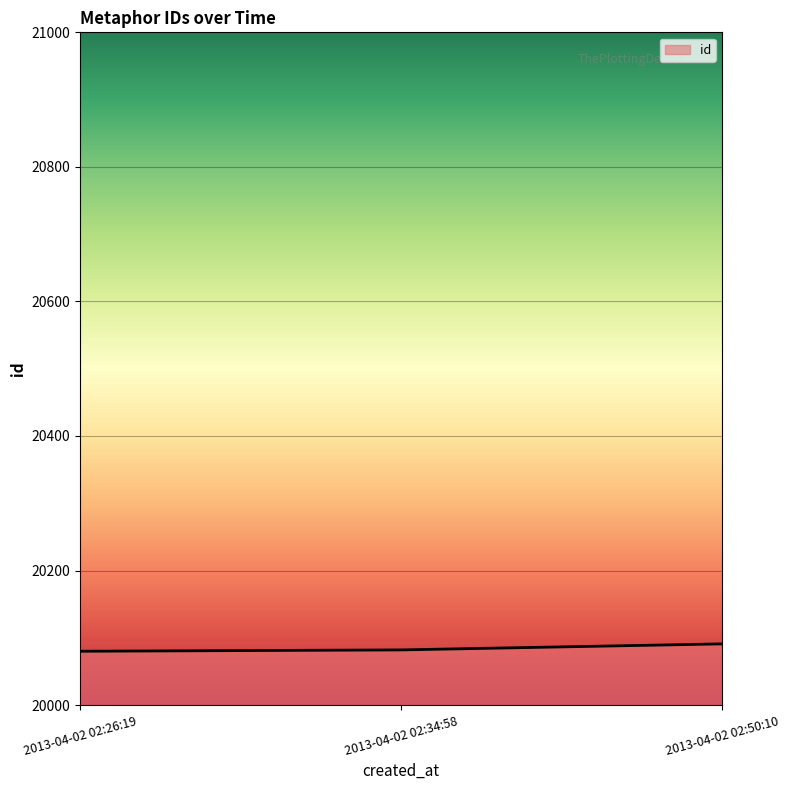

What is the smallest value displayed?

20080